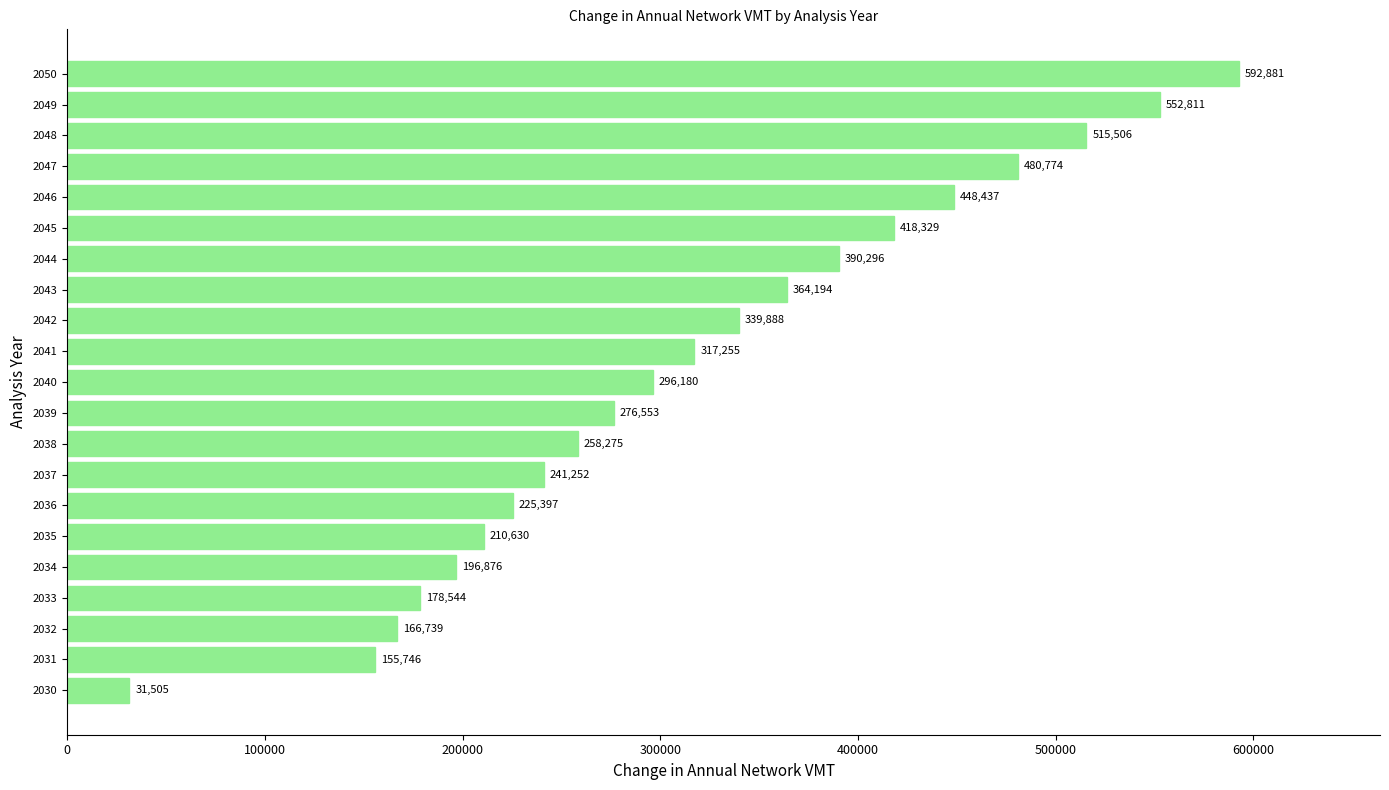

What is the greatest value displayed?

592881.1